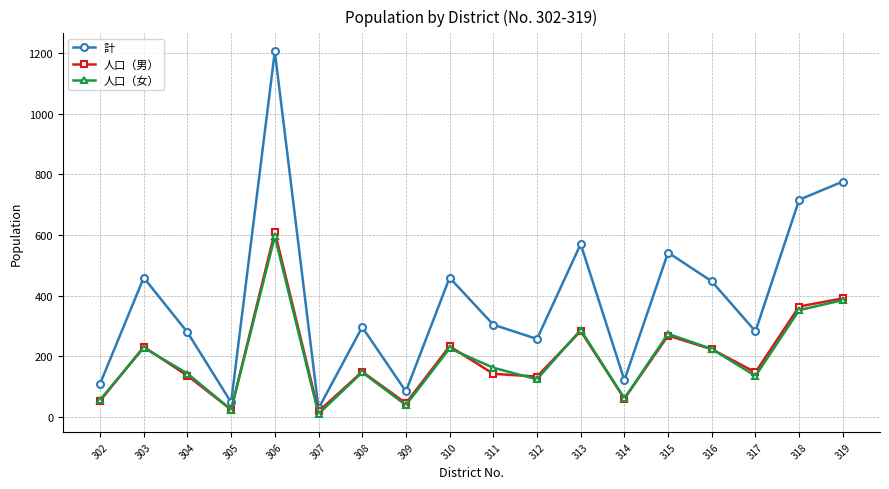

At how many categories does at least one series exceed 659?

3